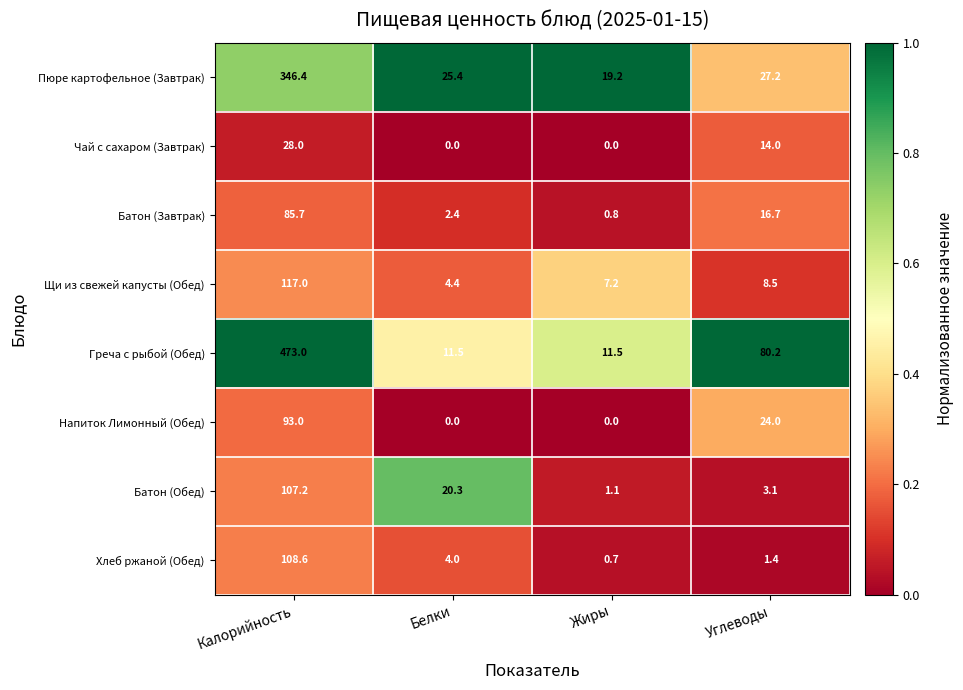

True or false: Батон (Завтрак) has a value of 85.7 at Калорийность.

True